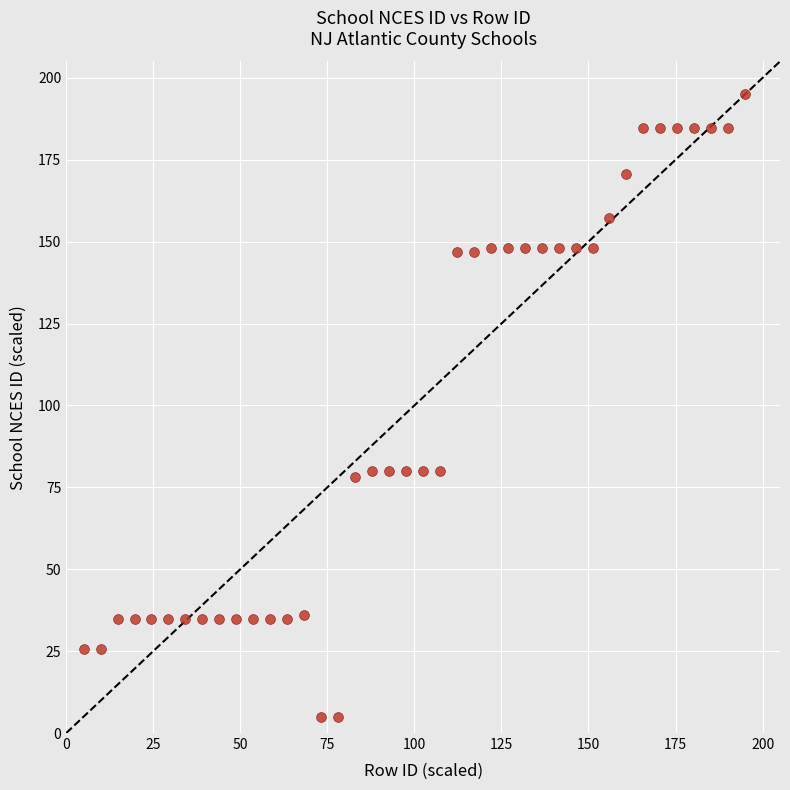

What is the range of Y values (max minus min)?

190.0